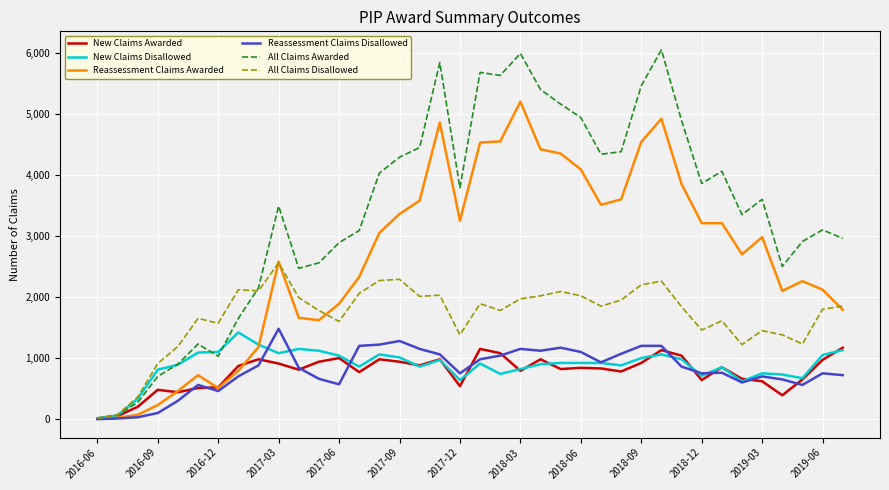

What is the maximum value for New Claims Awarded?

1170